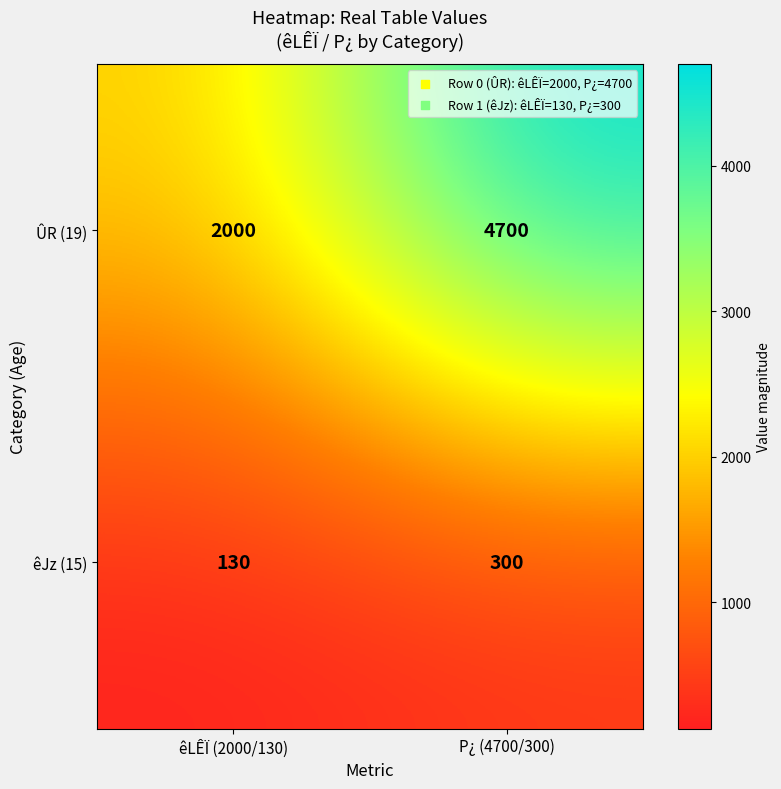

At which label is ÛR (19) closest to 3350?

êLÊÏ (2000/130)